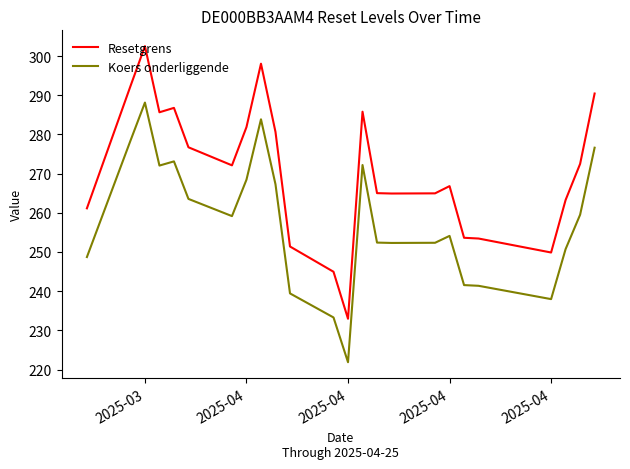

Which series has the widest spread of values?

Resetgrens